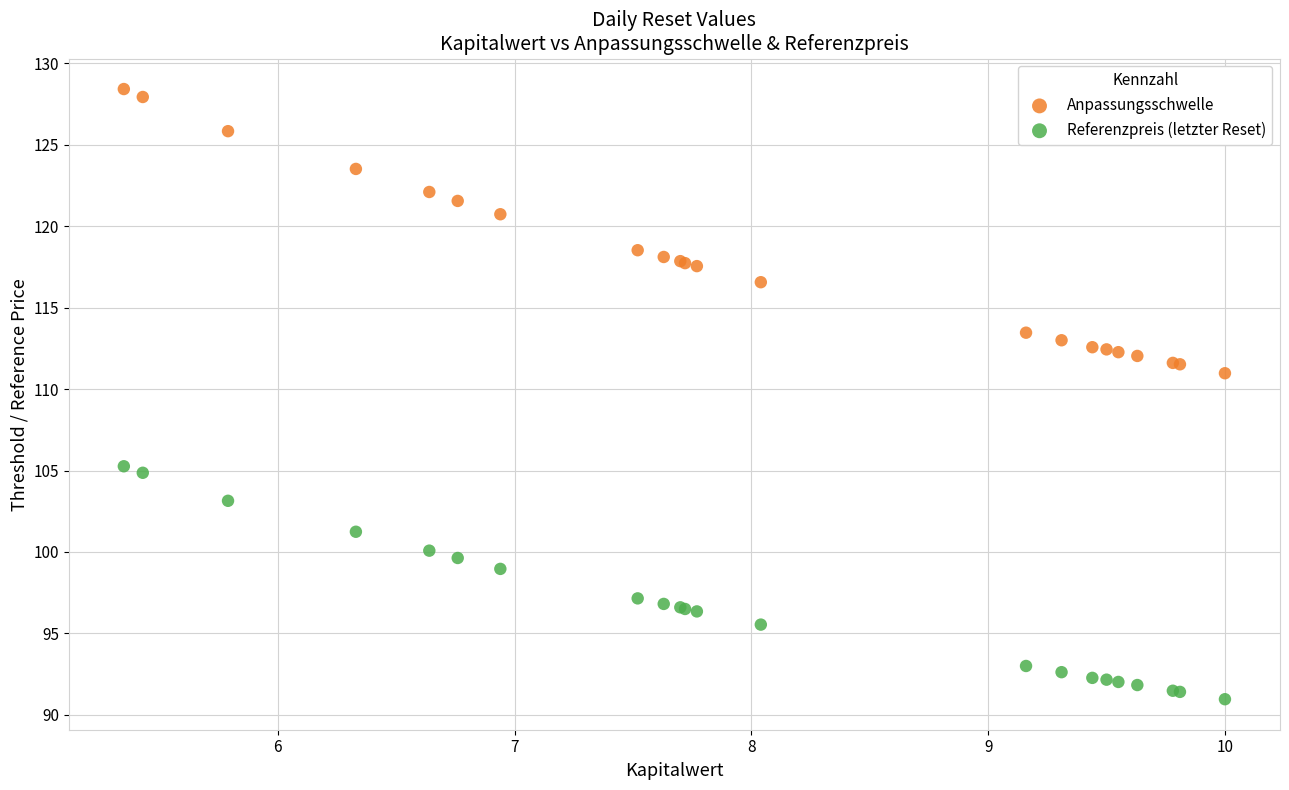

In the Anpassungsschwelle series, what Y value is closest to 119?

118.5